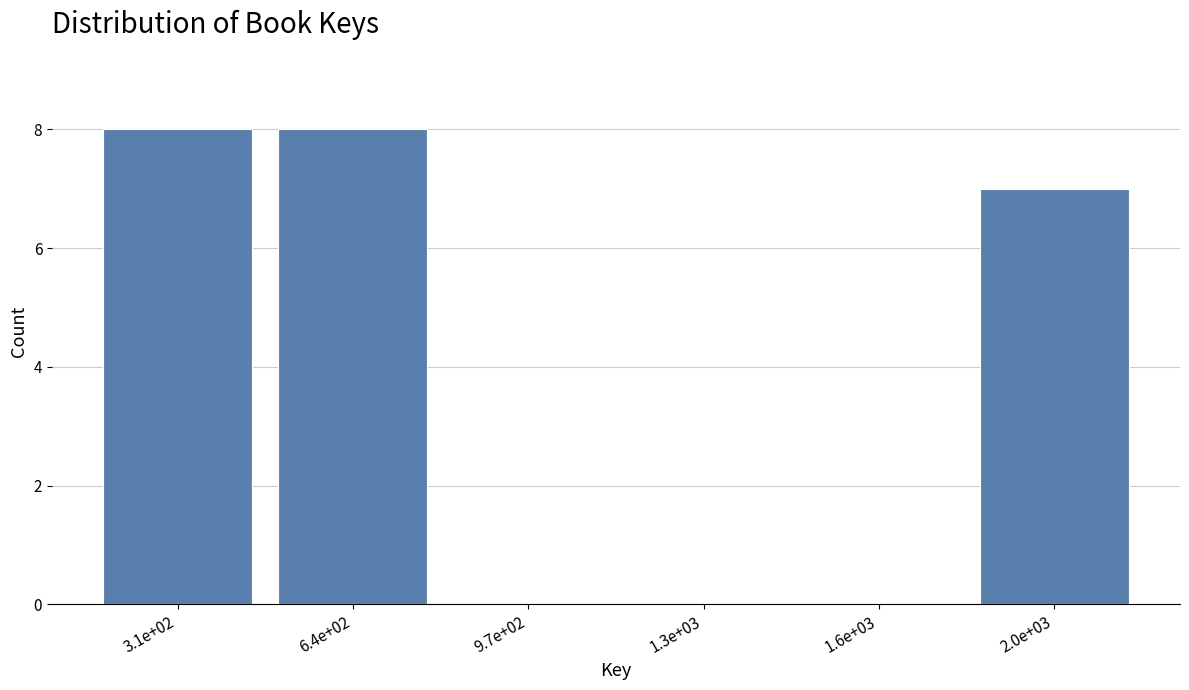

Reading left to right, extract all data points from this chart.

3.1e+02=8	6.4e+02=8	9.7e+02=0	1.3e+03=0	1.6e+03=0	2.0e+03=7